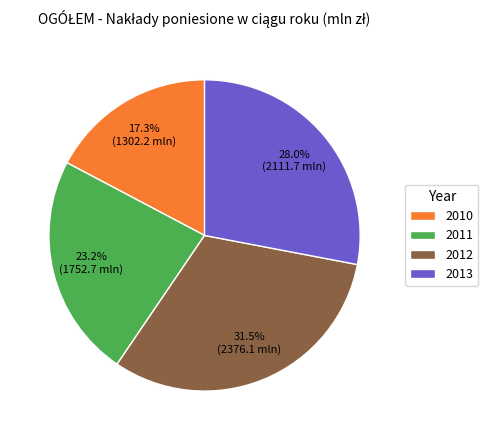

Which slice is the largest?

2012